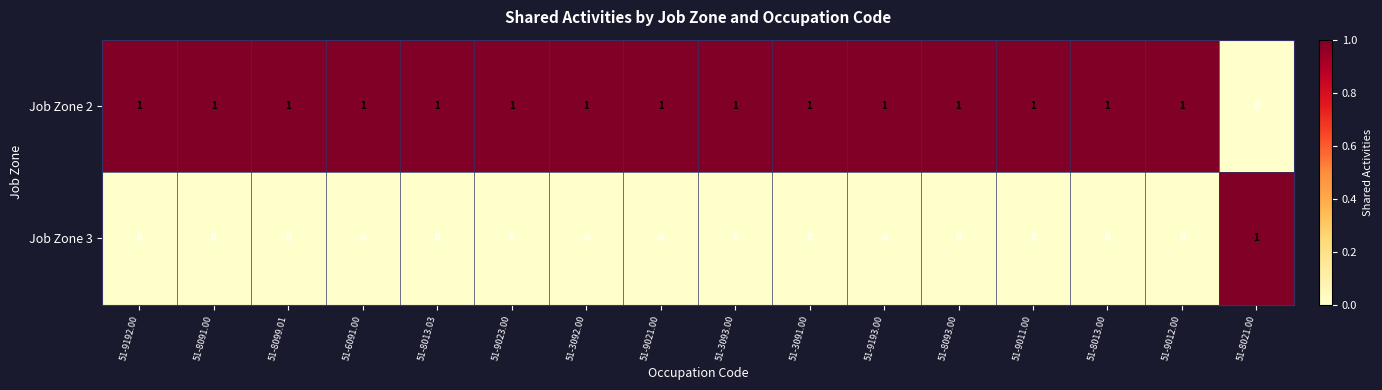

How many distinct data groups are displayed?

2